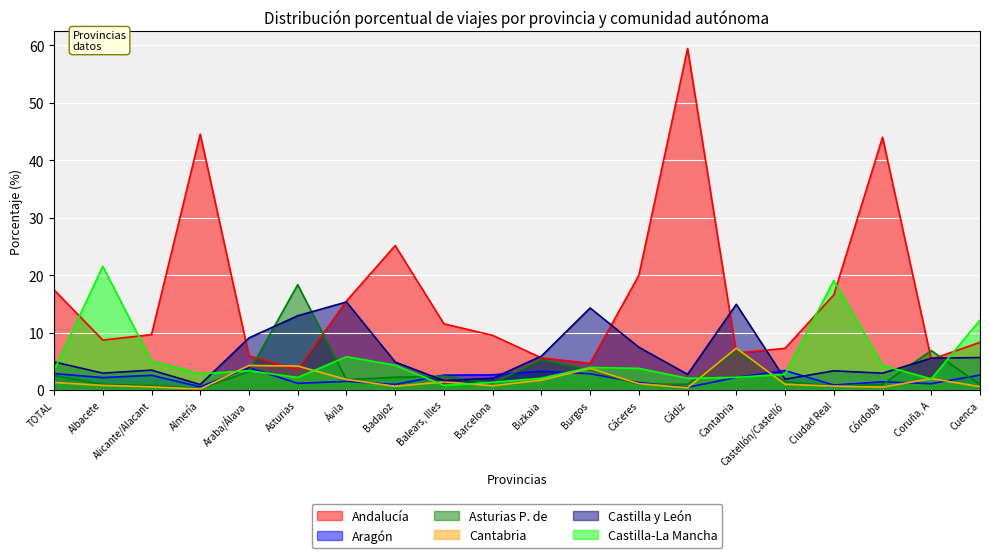

At which label does Castilla y León reach its peak?

Ávila